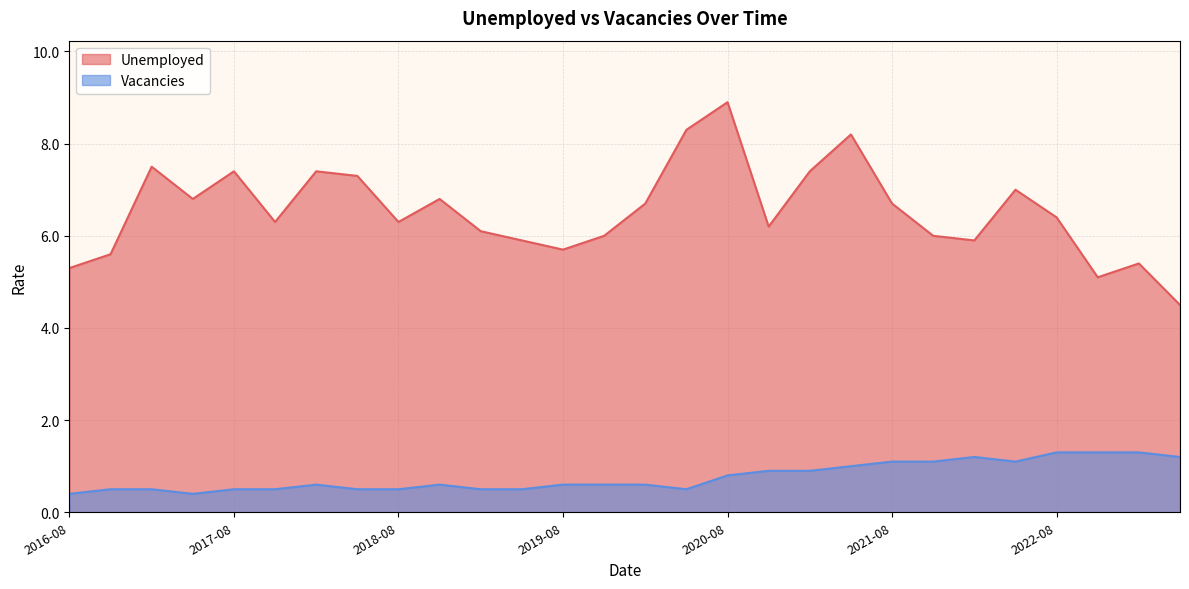

Is it true that Vacancies equals 1.0 at 2020-02-01?

False